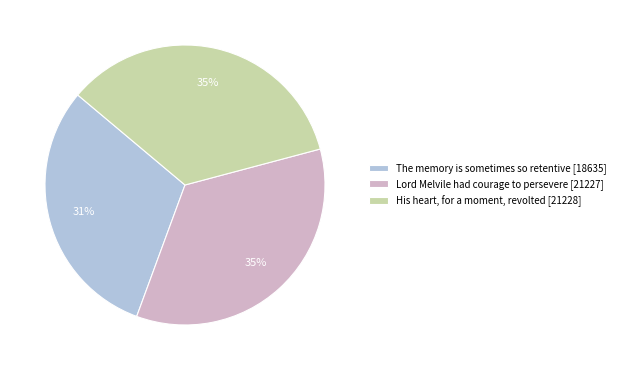

What percentage is the His heart, for a moment, revolted slice, to the nearest percent?

35%